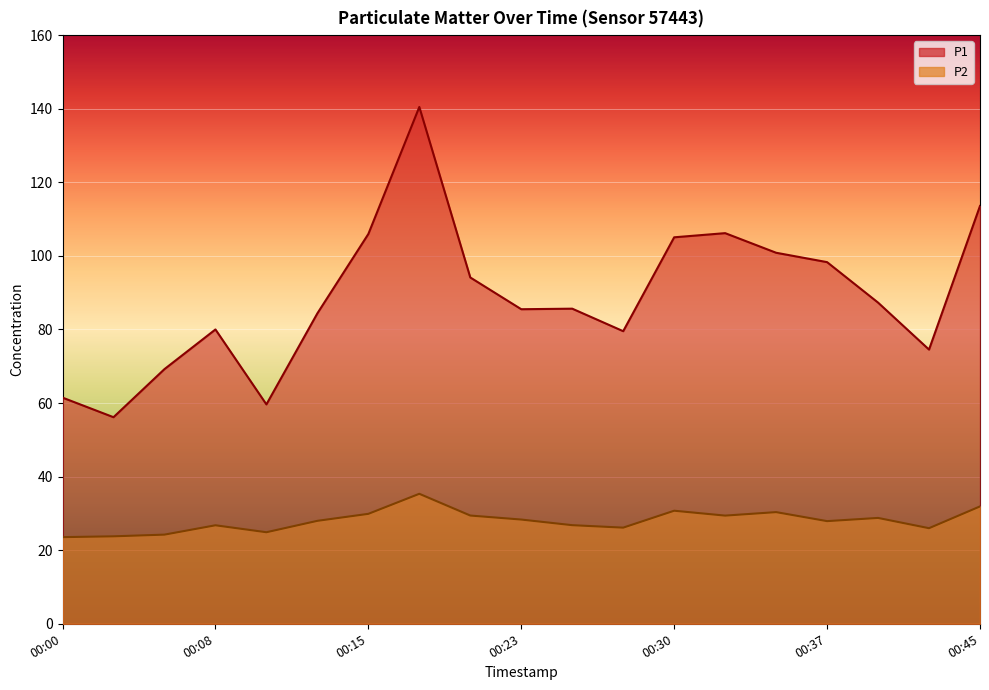

The P2 series shows 26.8 at 00:25. True or false?

True